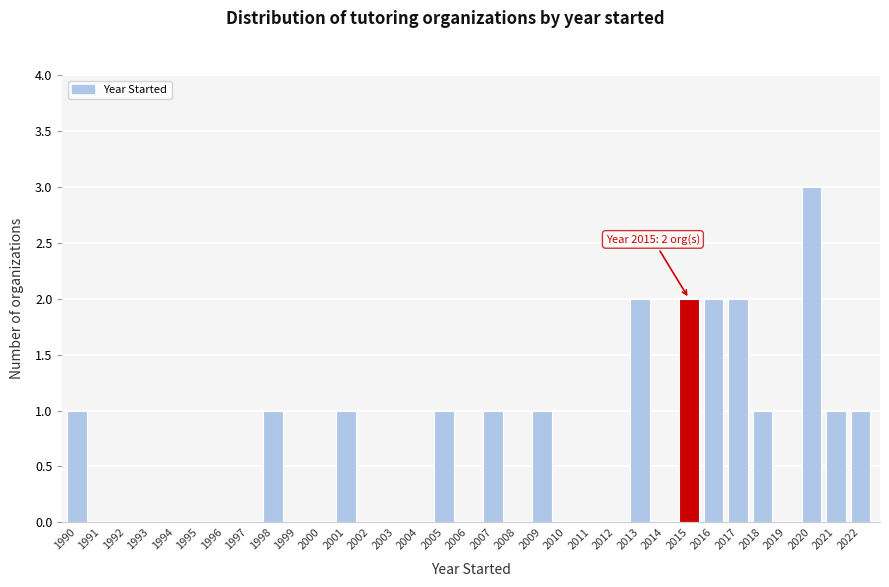

What is the change in value from 1996 to 1998?

+1